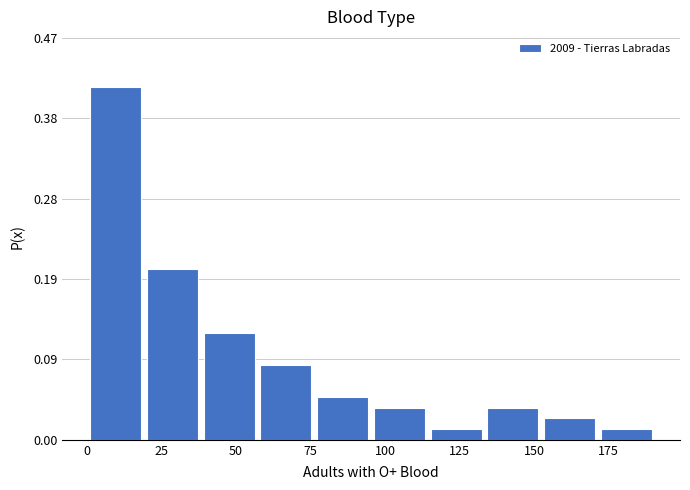

Around what value on the x-axis is the tallest bar? Give the approximate position of its centre, as read against the axis.

10